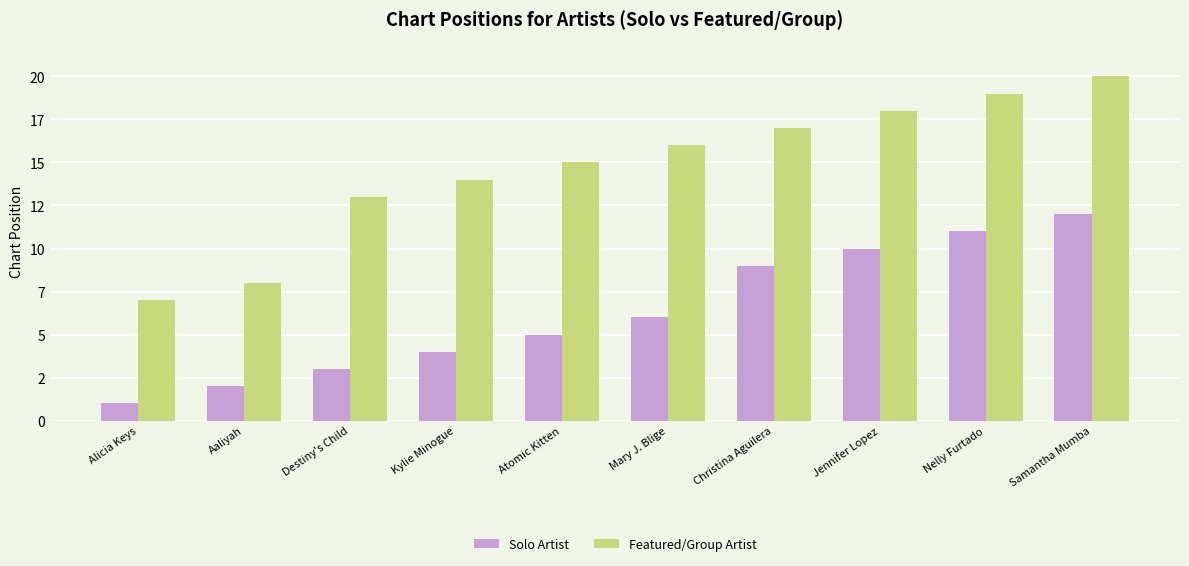

Which category has the lowest value in the Solo Artist series?

Alicia Keys